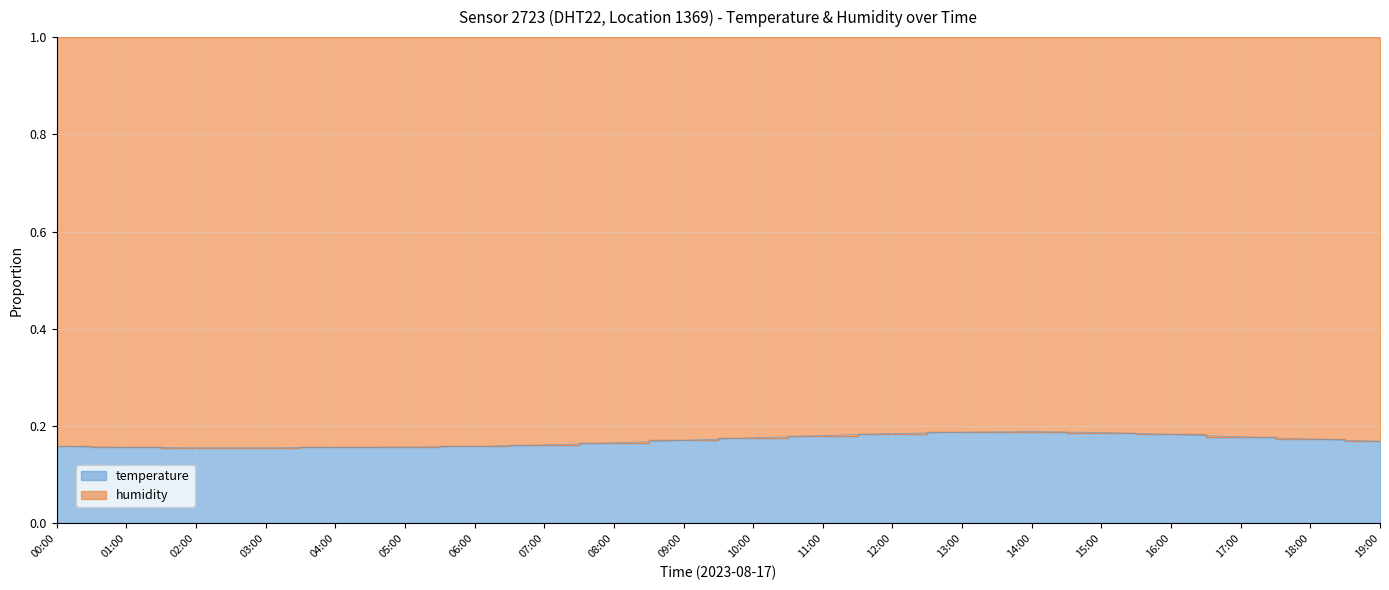

Count the values in the range 0 to 1.

20